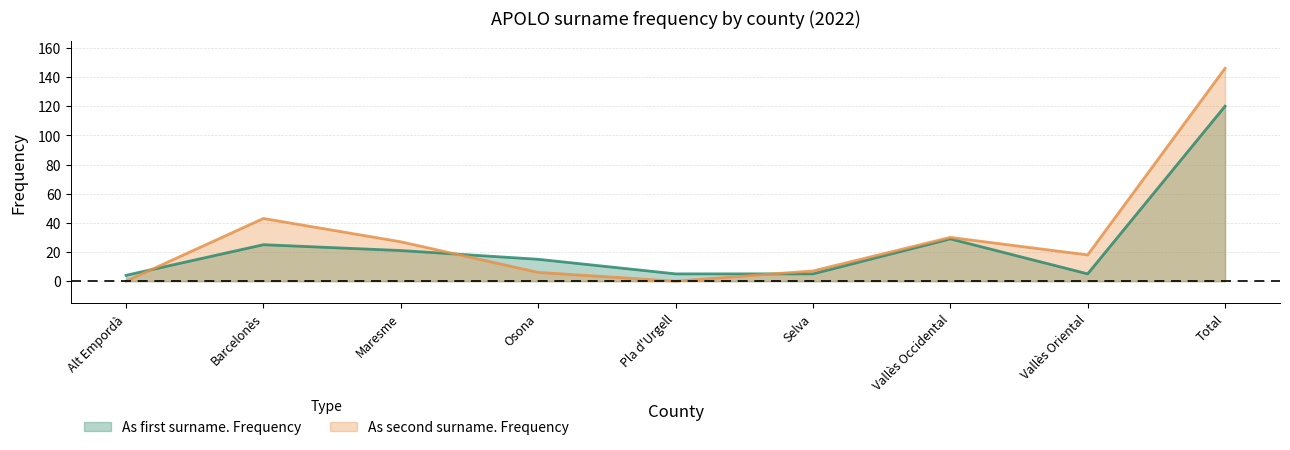

Reading left to right, transcribe all the data shown in this chart.

As first surname. Frequency: Alt Empordà=4	Barcelonès=25	Maresme=21	Osona=15	Pla d'Urgell=5	Selva=5	Vallès Occidental=29	Vallès Oriental=5	Total=120
As second surname. Frequency: Alt Empordà=0	Barcelonès=43	Maresme=27	Osona=6	Pla d'Urgell=0	Selva=7	Vallès Occidental=30	Vallès Oriental=18	Total=146